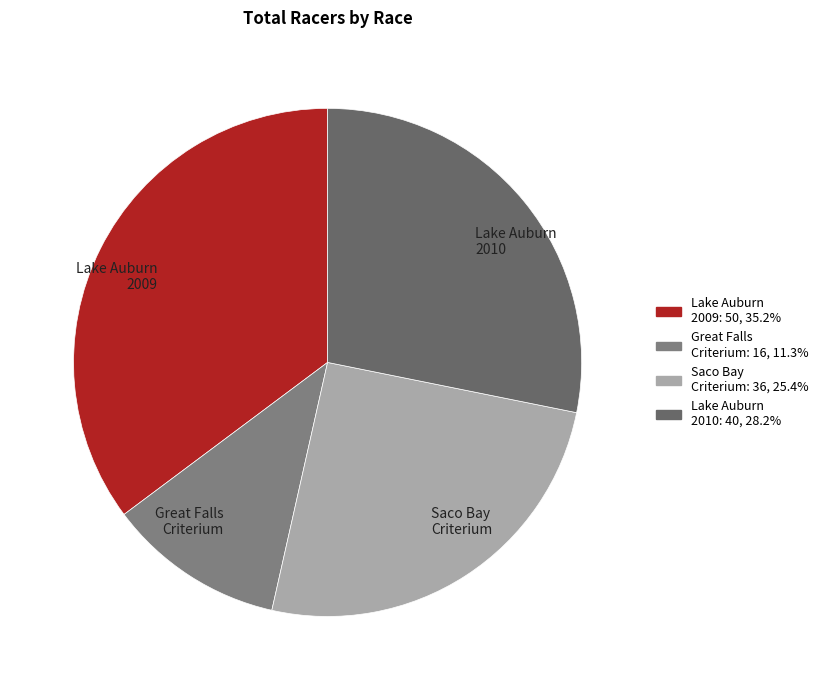

What is the ratio of the value at Great Falls Criterium to the value at Saco Bay Criterium?

0.4